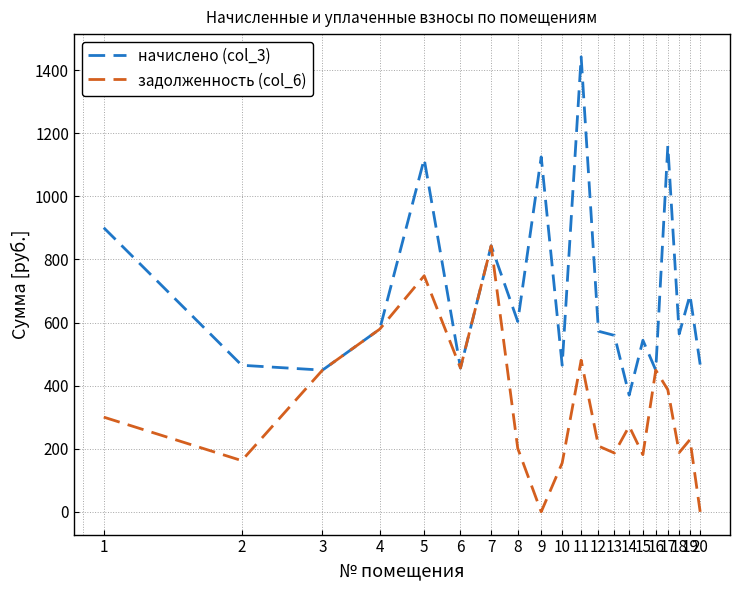

Rank the series by their average value, from highest to lowest.

начислено (col_3), задолженность (col_6)